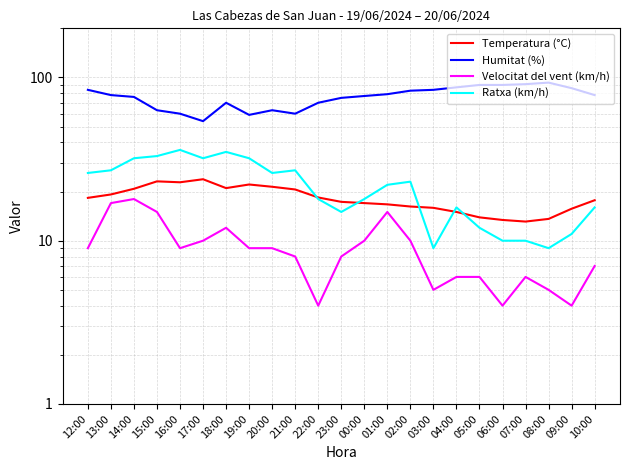

At which category does Ratxa (km/h) reach its first local peak?

16:00